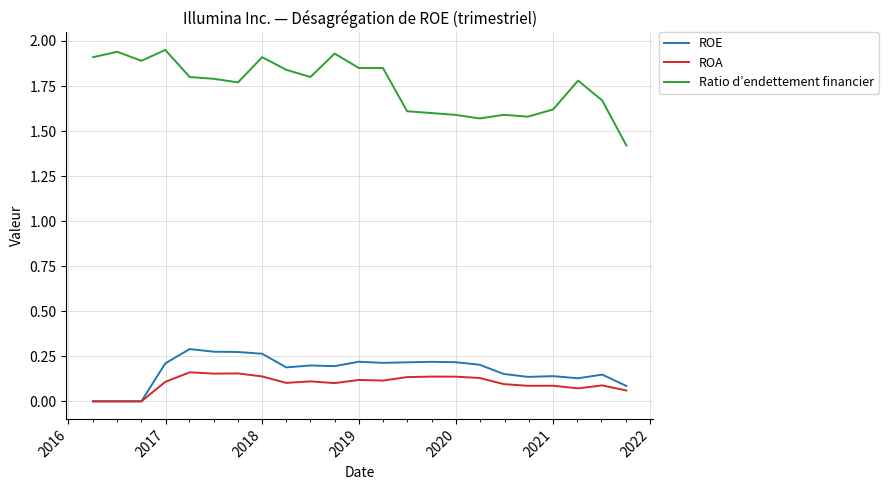

What are all the series names shown in the legend?

ROE, ROA, Ratio d’endettement financier